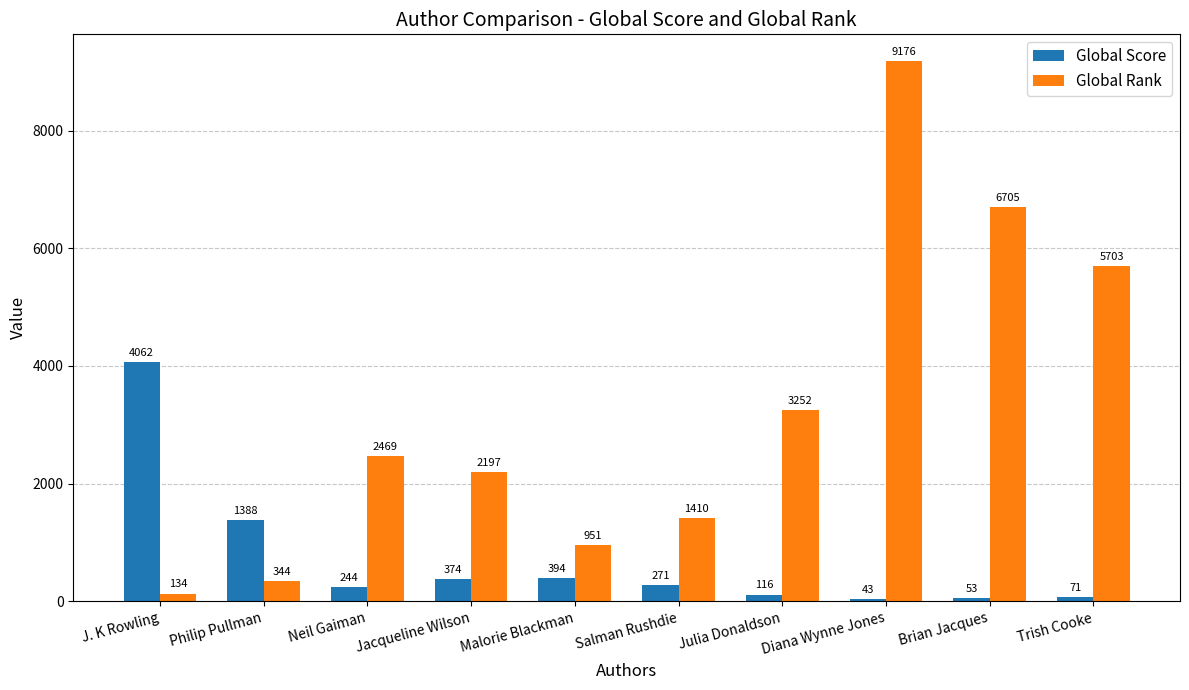

Is it true that Global Rank equals 3252 at Julia Donaldson?

True